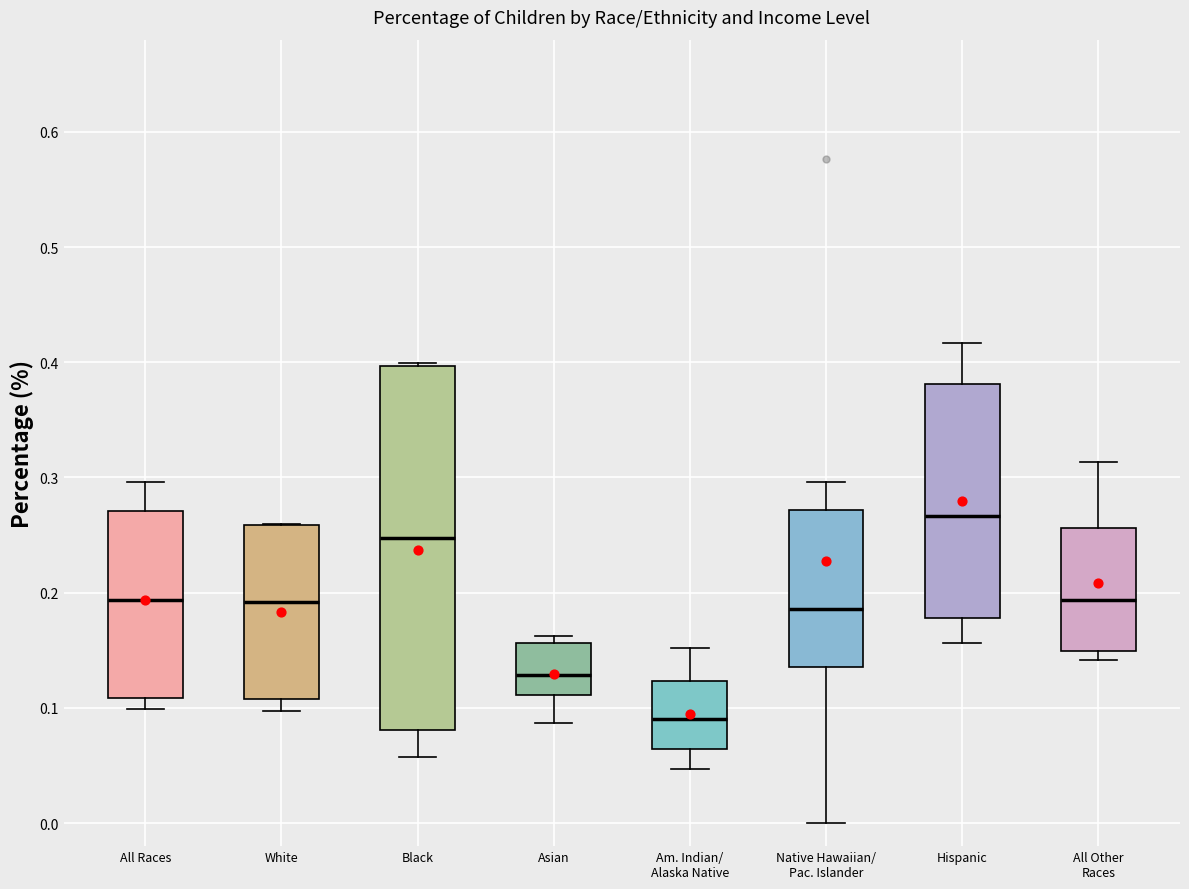

Where does the lower whisker of the box for Asian end on the y-axis? The values are not printed on the chart, so give them approximately, as read against the axis.

0.09